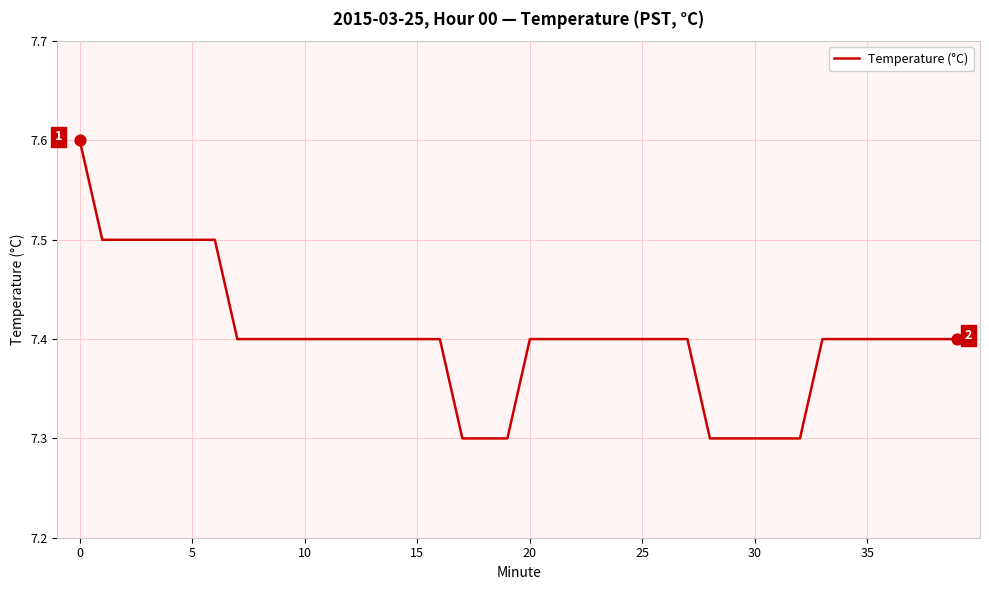

What is the difference between the maximum and minimum values?

0.3